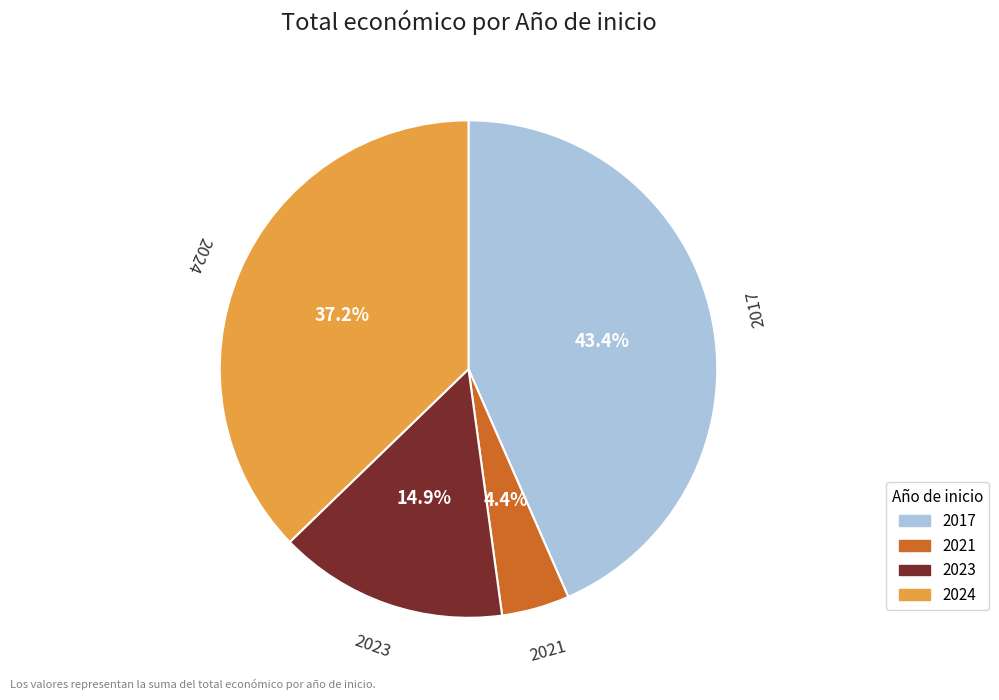

How many slices are in this pie chart?

4